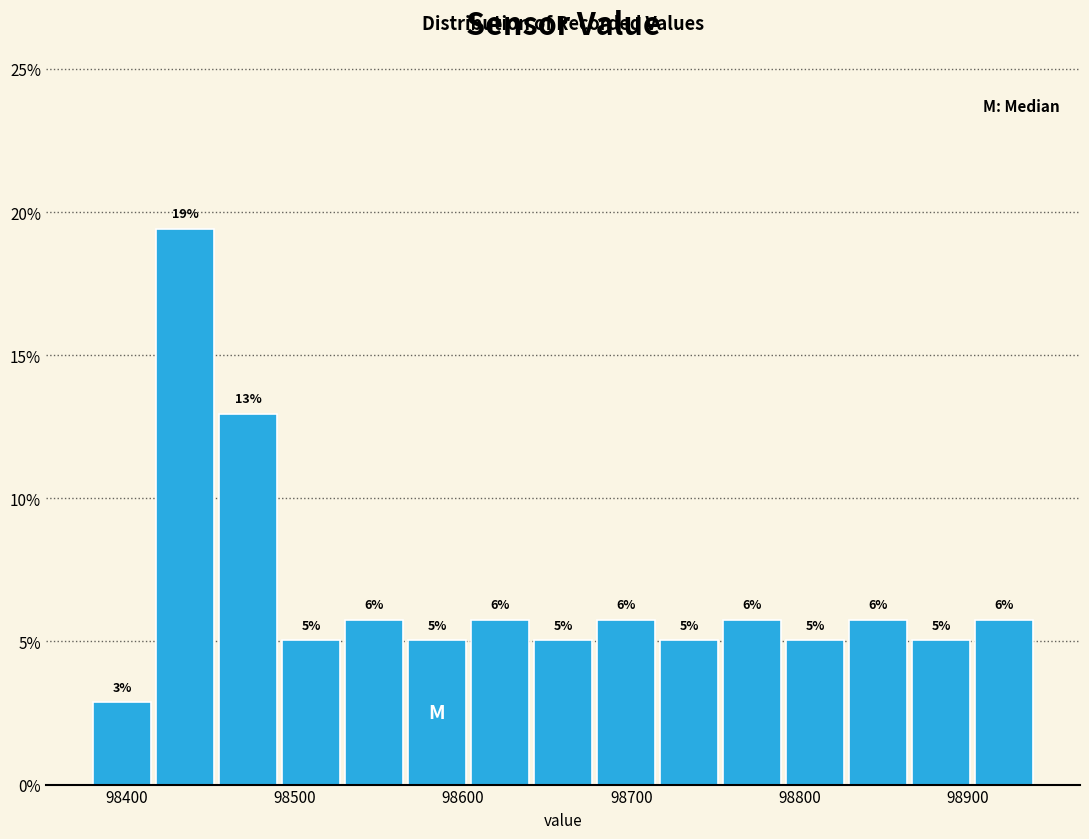

Read against the x-axis, roughly where is the centre of the tallest bar?

98430